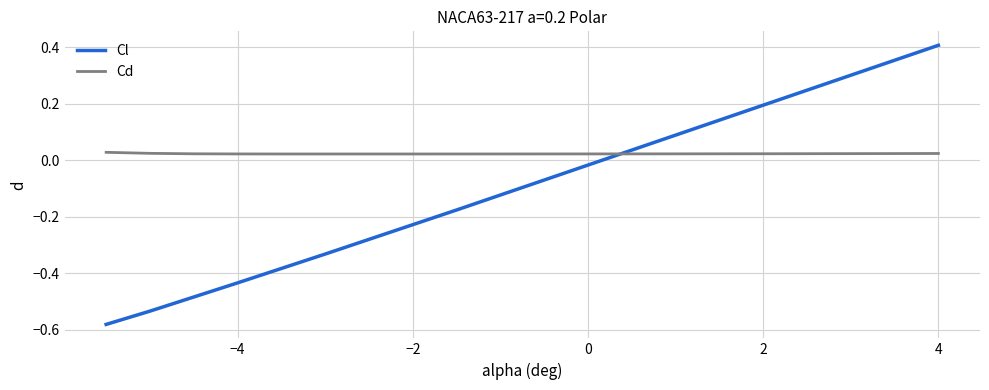

What are all the series names shown in the legend?

Cl, Cd